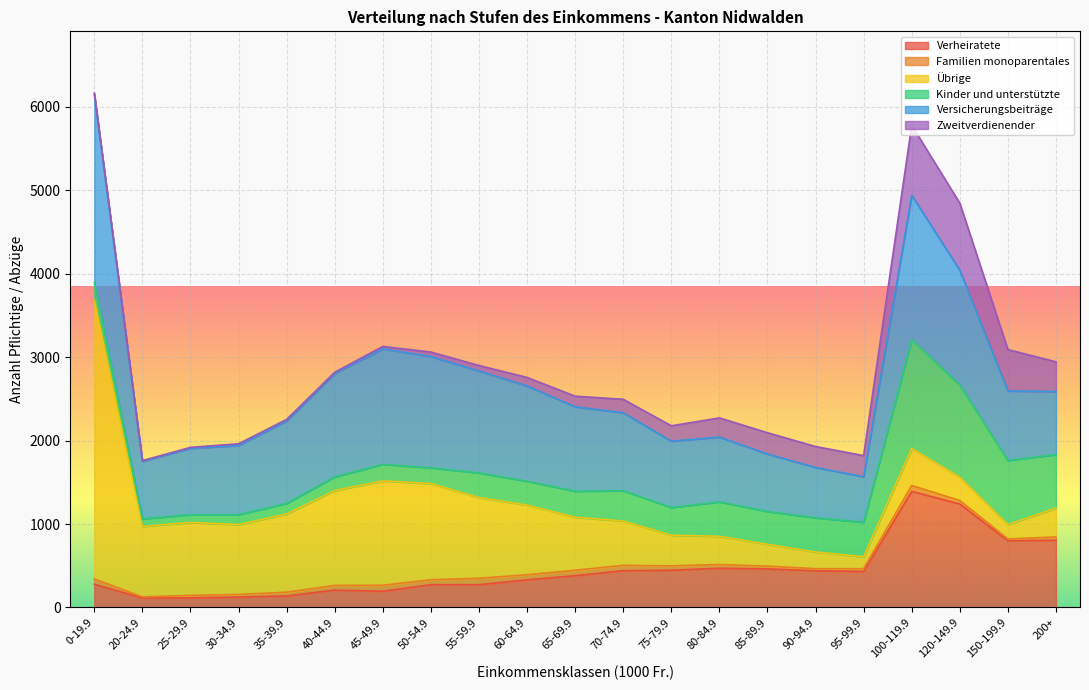

In Verheiratete, how many points are higher than both neighbors (excluding endpoints)?

3